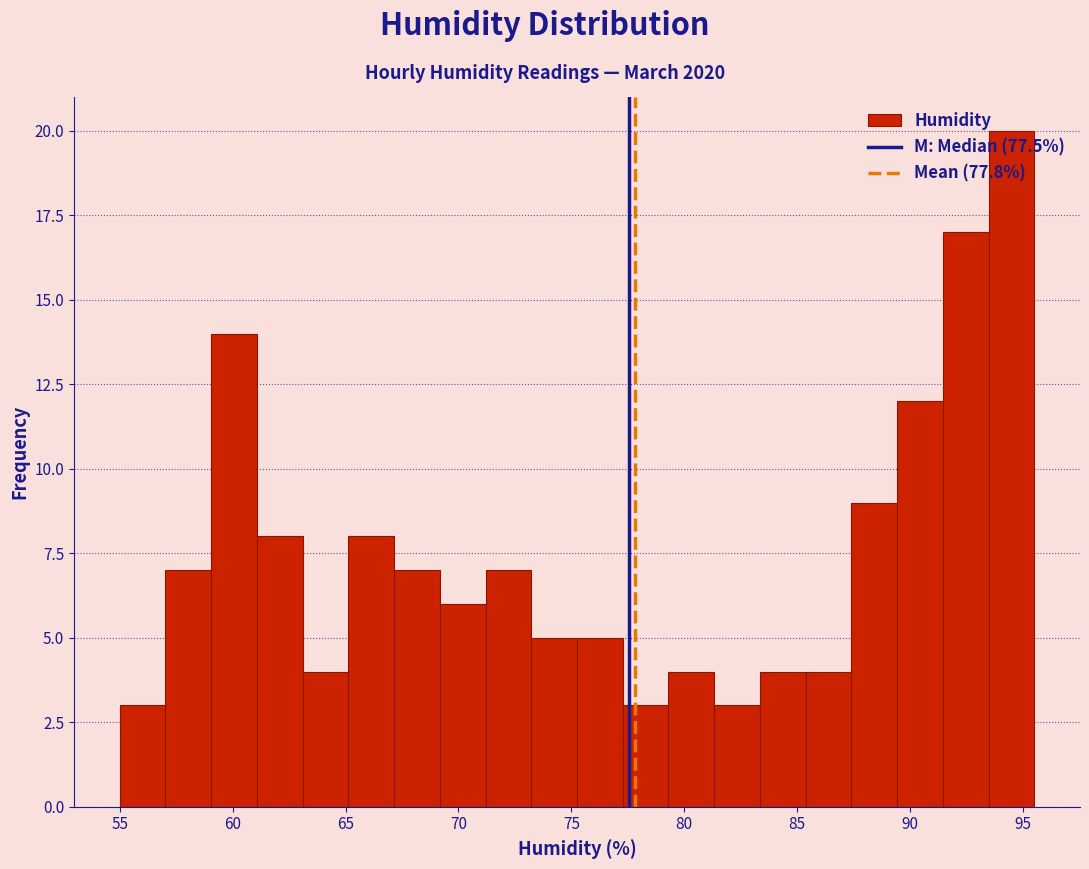

How tall is the bar that spans 73.0 to 75.5 on the x-axis? Neither the bar edges nor the heights are printed on the chart, so give them approximately, as read against the axes.

5